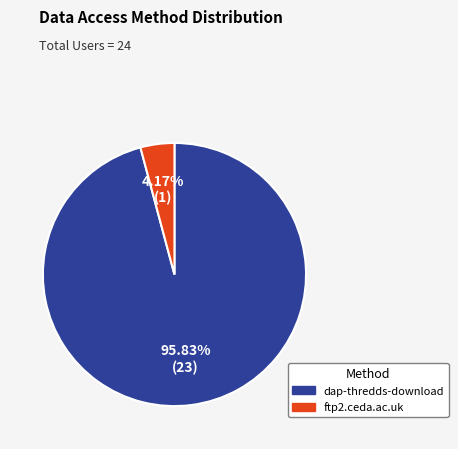

Which category has the biggest portion of the pie?

dap-thredds-download